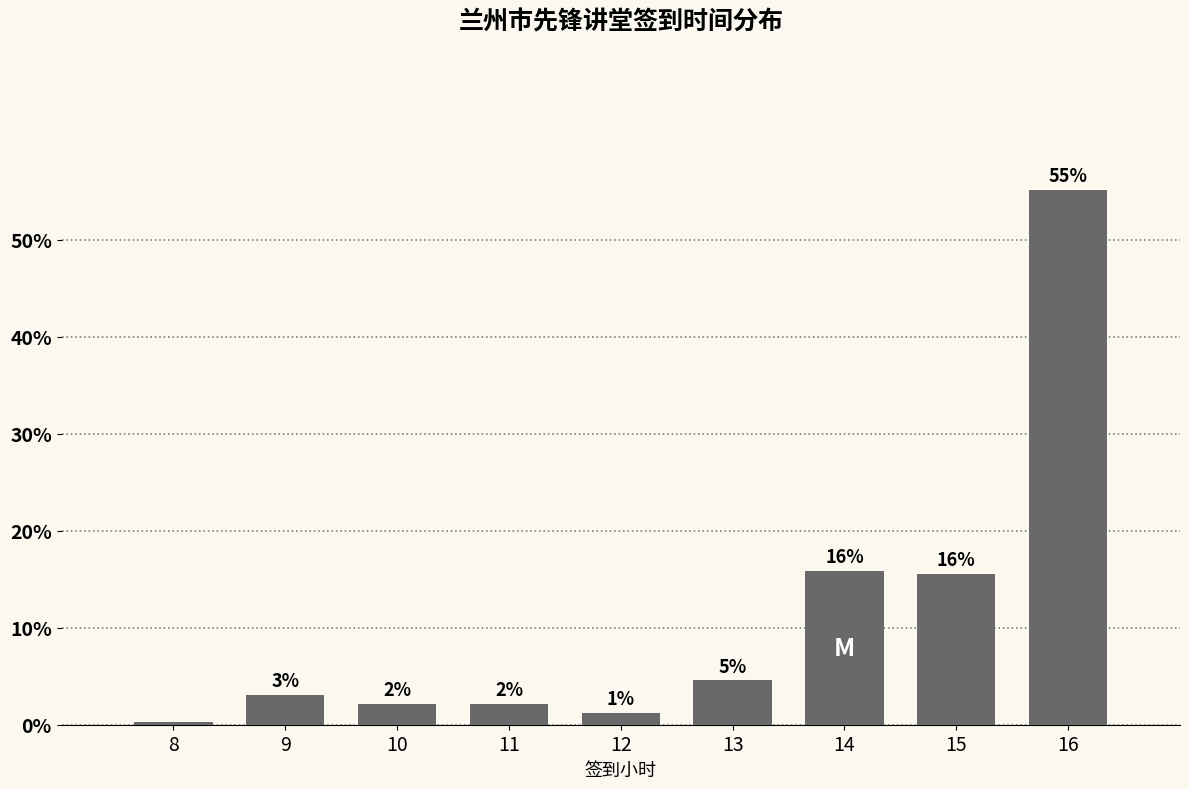

Are the bars horizontal?

No